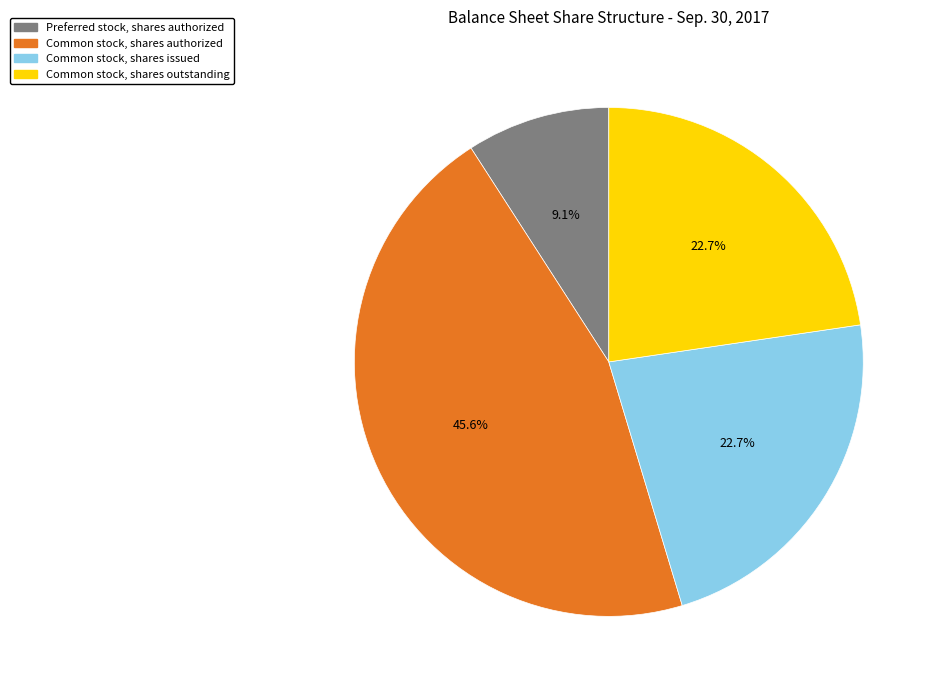

Is there any slice that represents more than half of the pie?

No